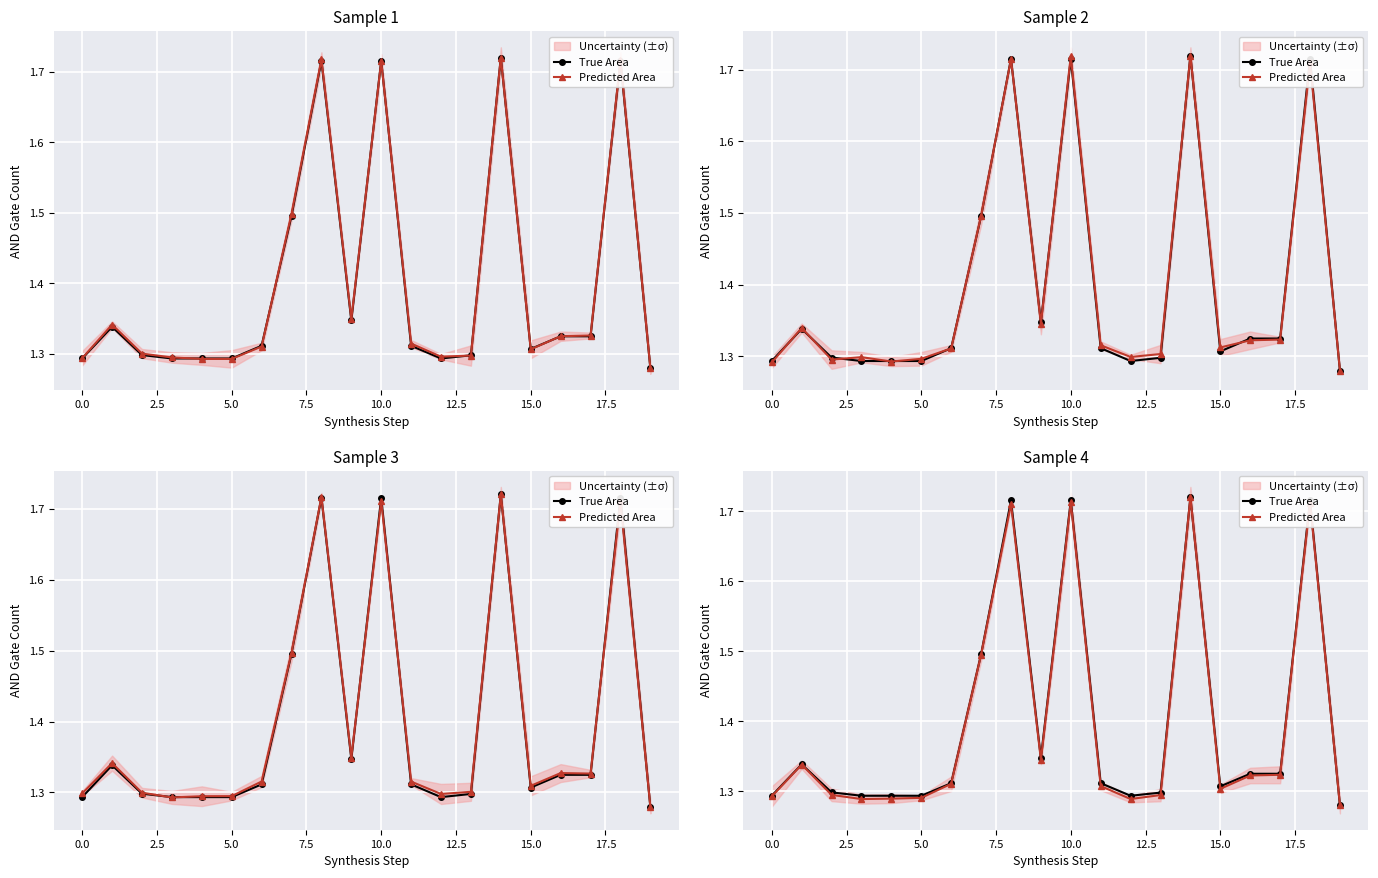

Which series has the widest spread of values?

True Area